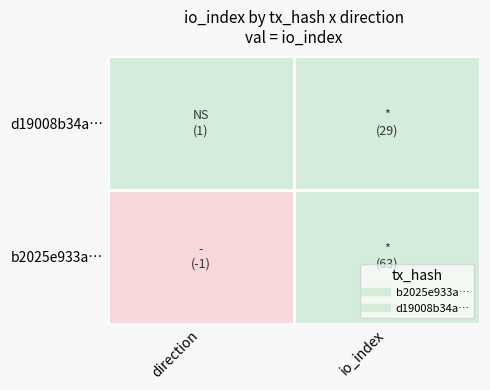

Which series has the largest total across all categories?

b2025e933a53c86d12b8671a5d7a46ec3ae59ac